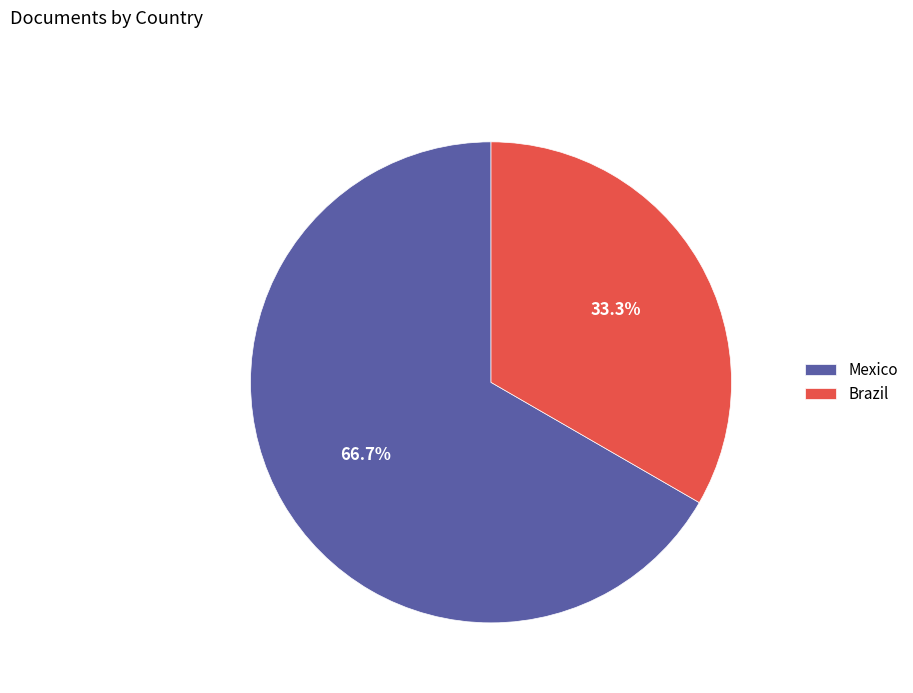

To the nearest percent, what is the combined percentage of Mexico and Brazil?

100%